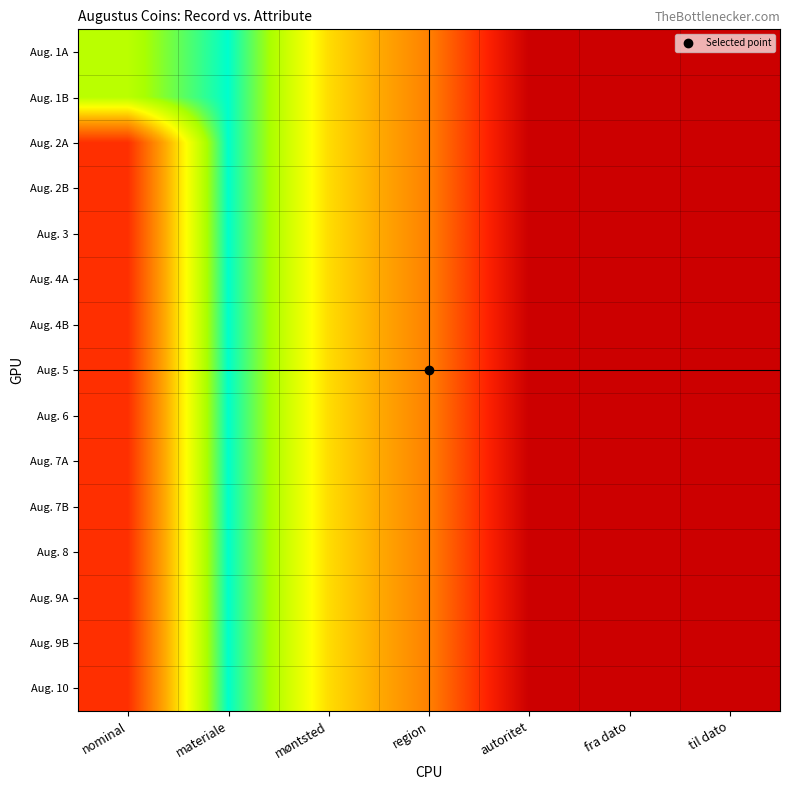

What is the greatest value displayed?

5